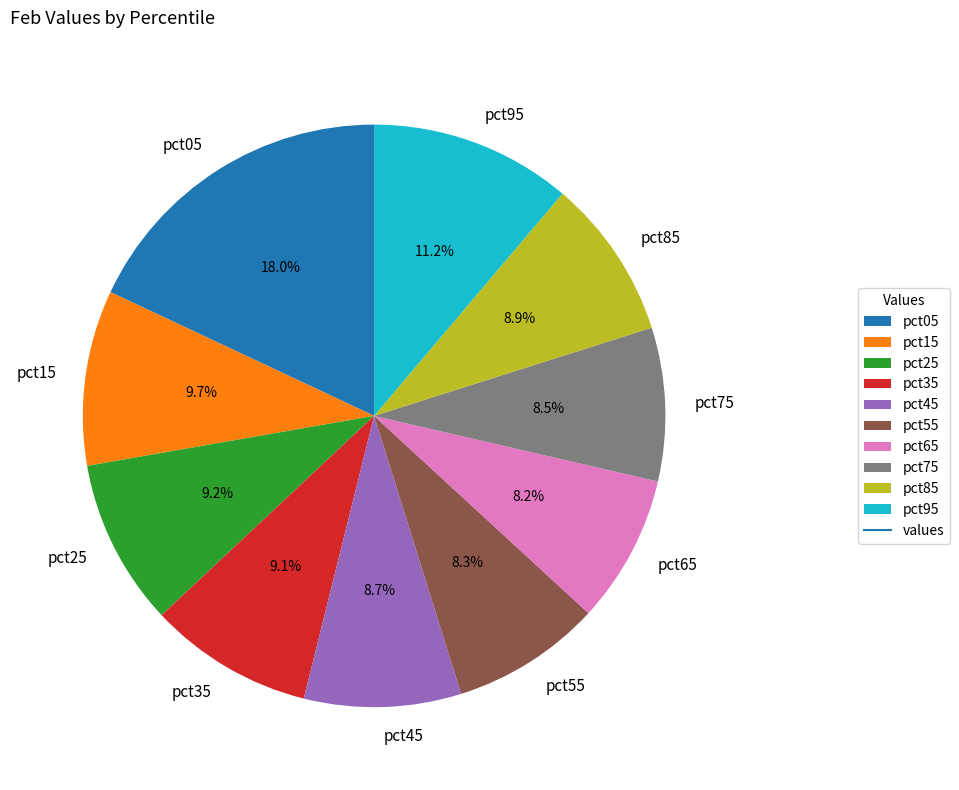

Does pct65 represent more than half of the total?

No